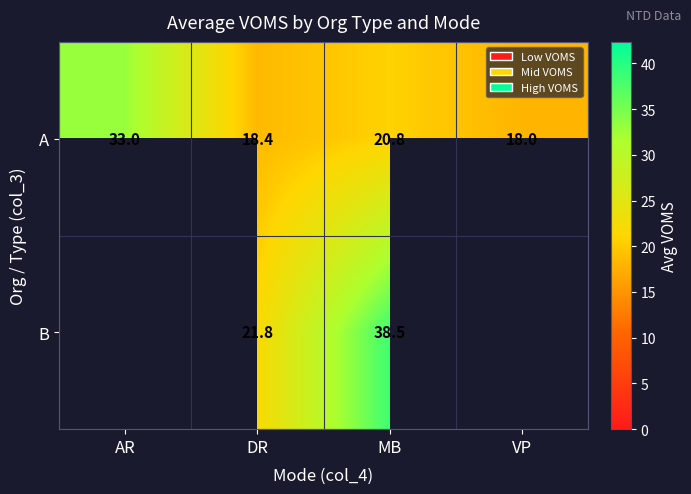

Between DR and MB, which series saw the biggest shift?

B